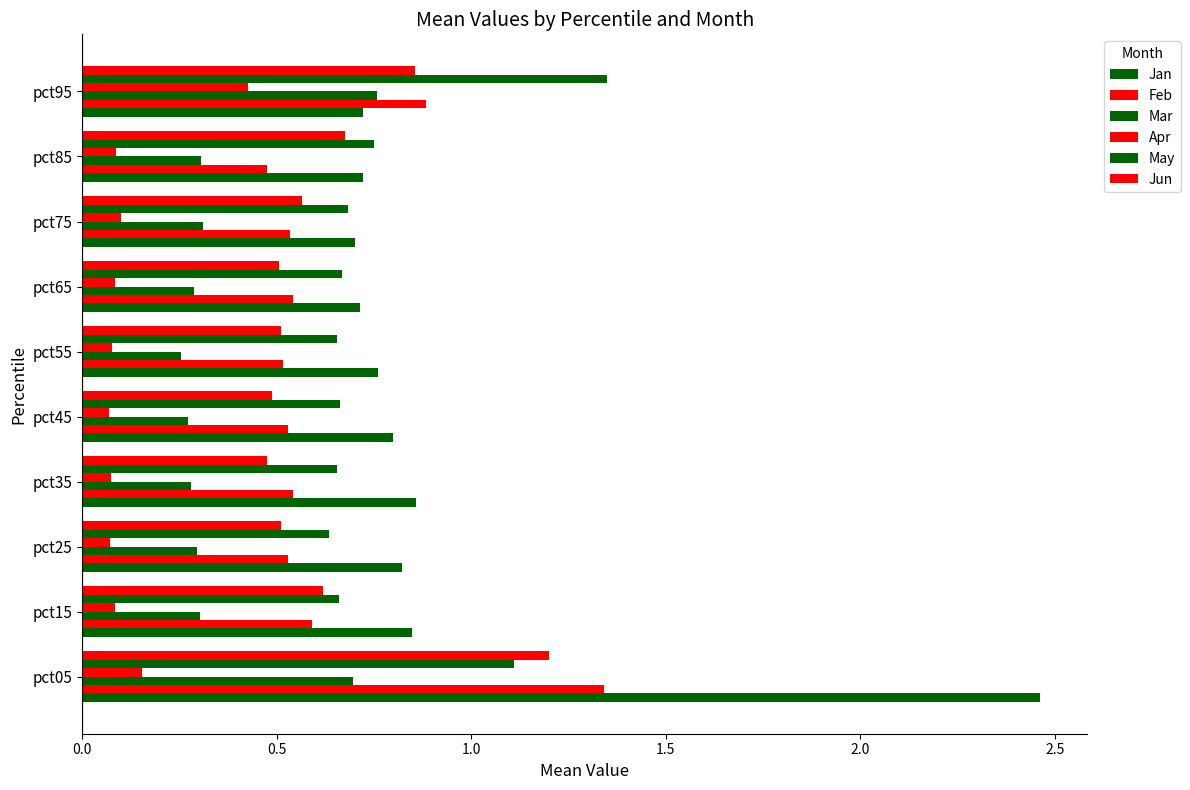

How many bars are there in each group?

6